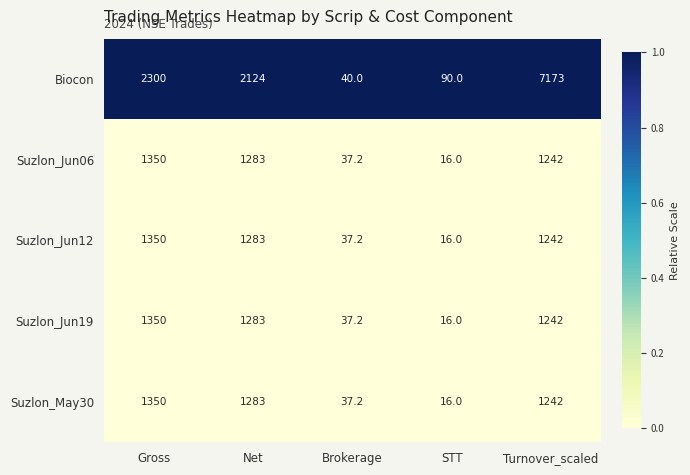

Is it true that Suzlon_Jun19 equals 1283.0 at Net?

True